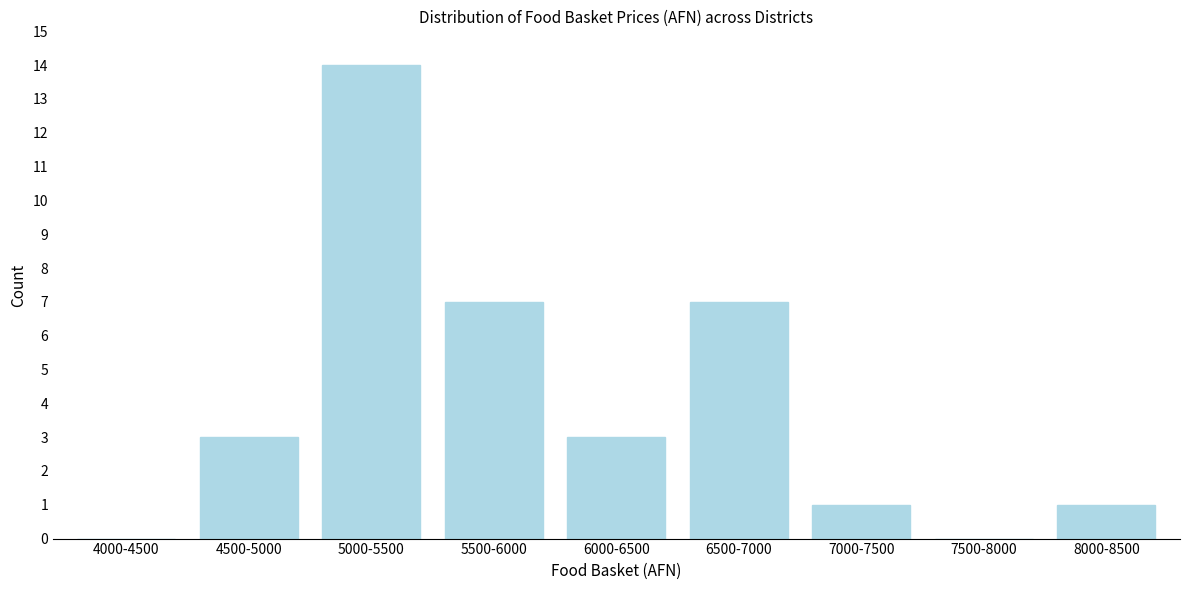

Reading left to right, transcribe all the data shown in this chart.

4000-4500=0	4500-5000=3	5000-5500=14	5500-6000=7	6000-6500=3	6500-7000=7	7000-7500=1	7500-8000=0	8000-8500=1